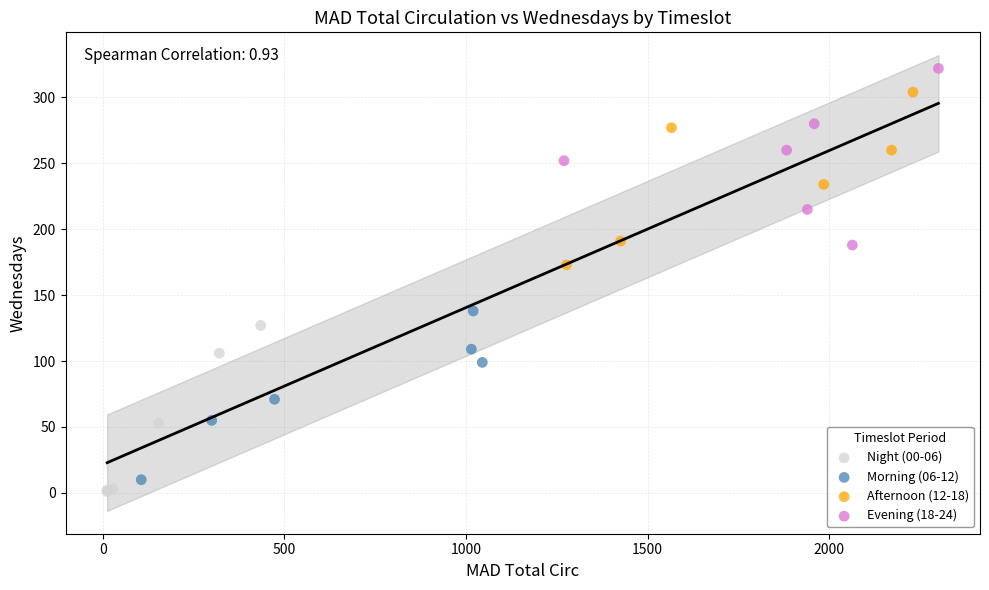

What are all the series names shown in the legend?

Night (00-06), Morning (06-12), Afternoon (12-18), Evening (18-24)